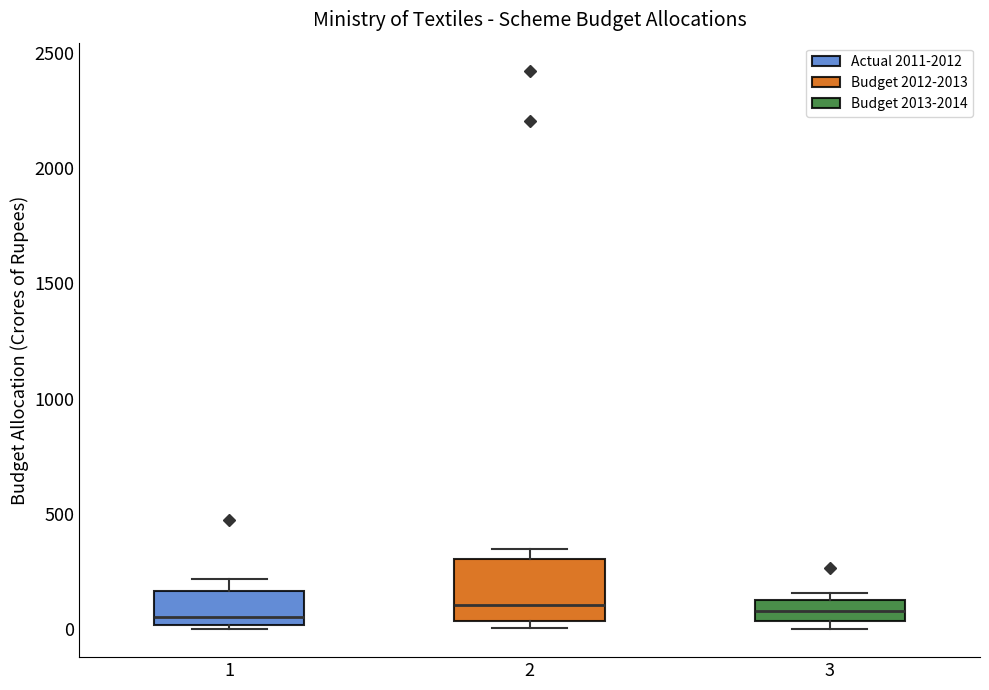

Reading left to right, read every box against the y-axis: the position of its median line, the range the box covers, and the ends of its whiskers. The values are not printed on the chart, so give them approximately, as read against the axis.

1: median 50, box 0 to 150, whiskers 0 (just below the box's lower edge) to 200
2: median 100, box 50 to 300, whiskers 0 to 350
3: median 100, box 50 to 150, whiskers 0 to 150 (just above the box's upper edge)